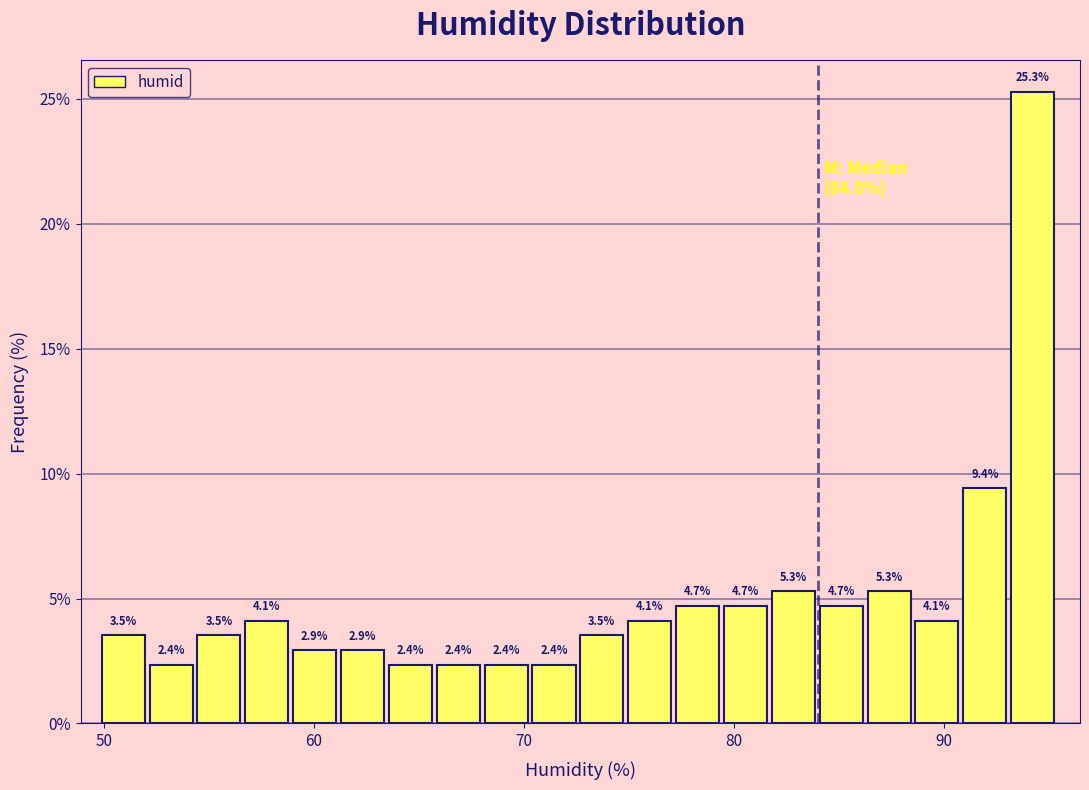

Around what value on the x-axis is the tallest bar? Give the approximate position of its centre, as read against the axis.

94